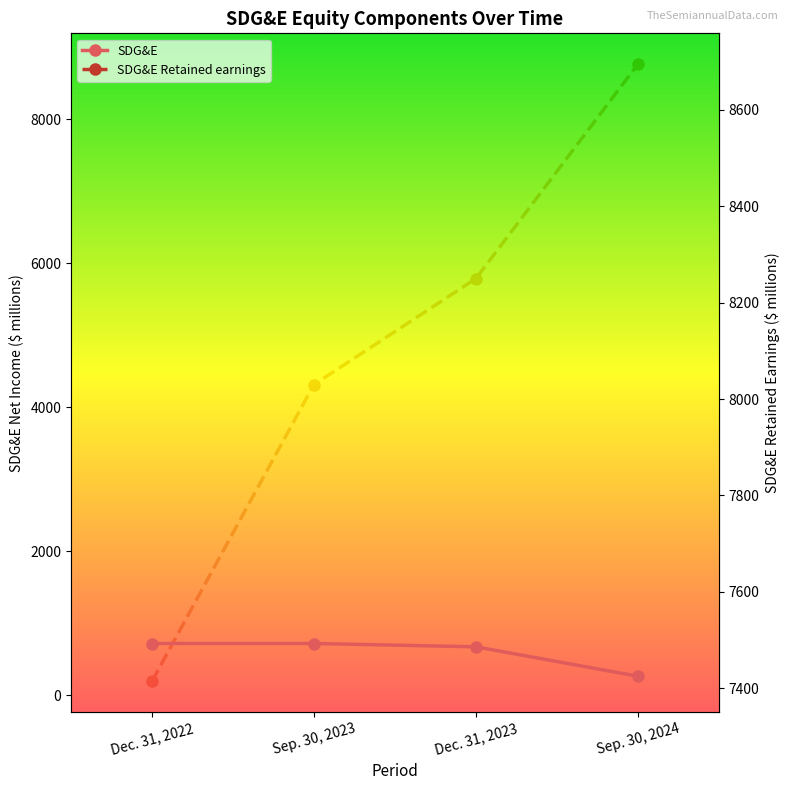

Which category has the highest value across all series?

Sep. 30, 2024